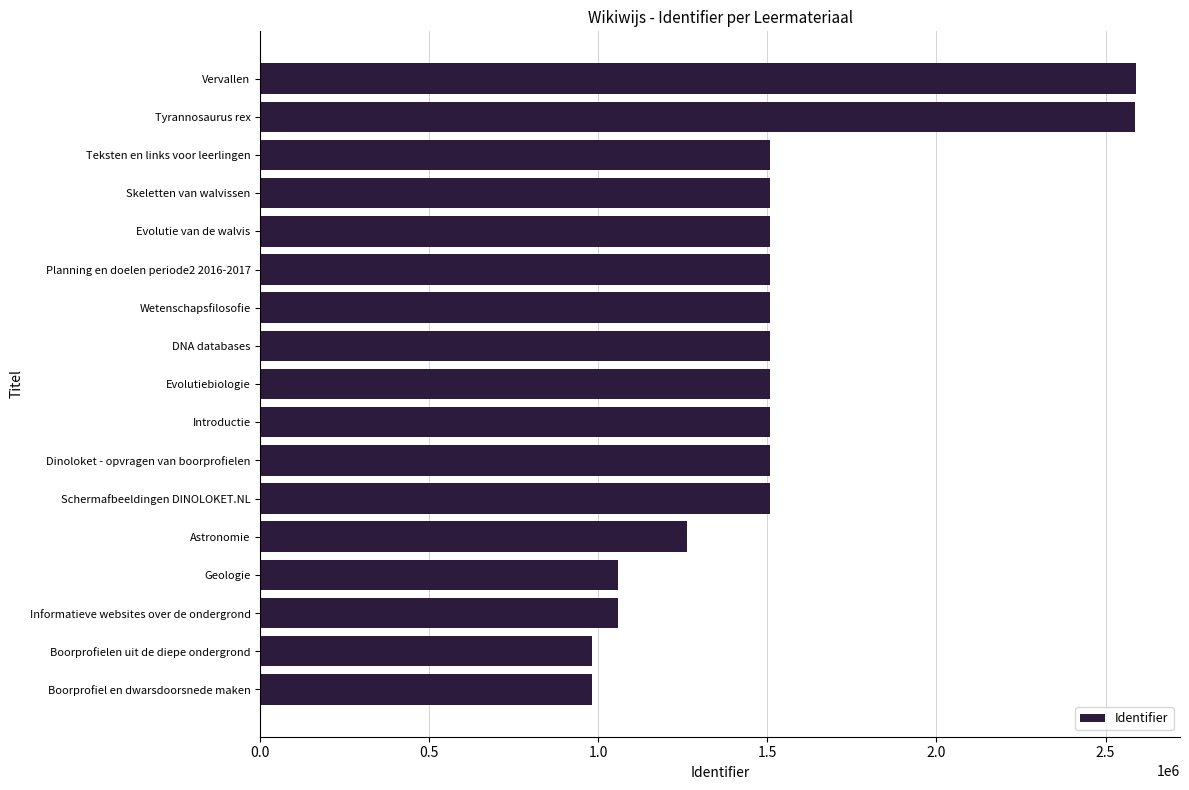

What value does the data have at Boorprofielen uit de diepe ondergrond?

979735